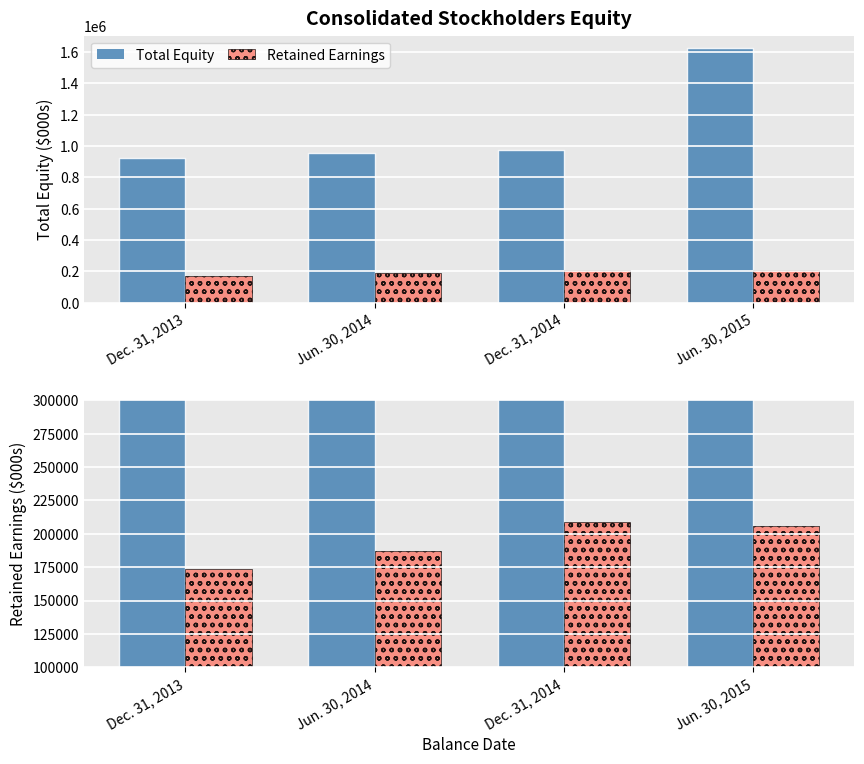

Where is Total Equity nearest to the value 1274109?

Dec. 31, 2014